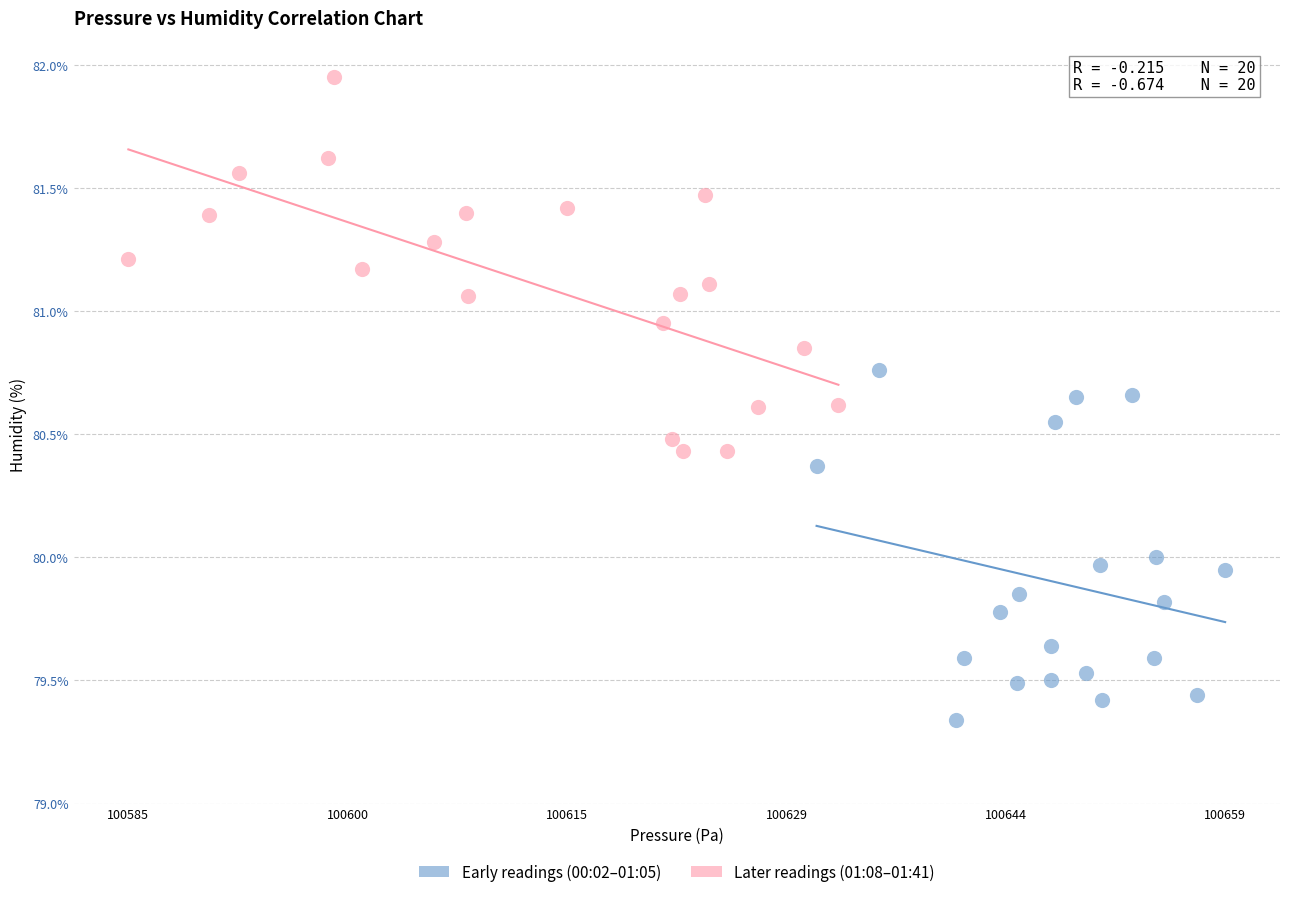

Which series contains the highest Y value?

Later readings (01:08–01:41)